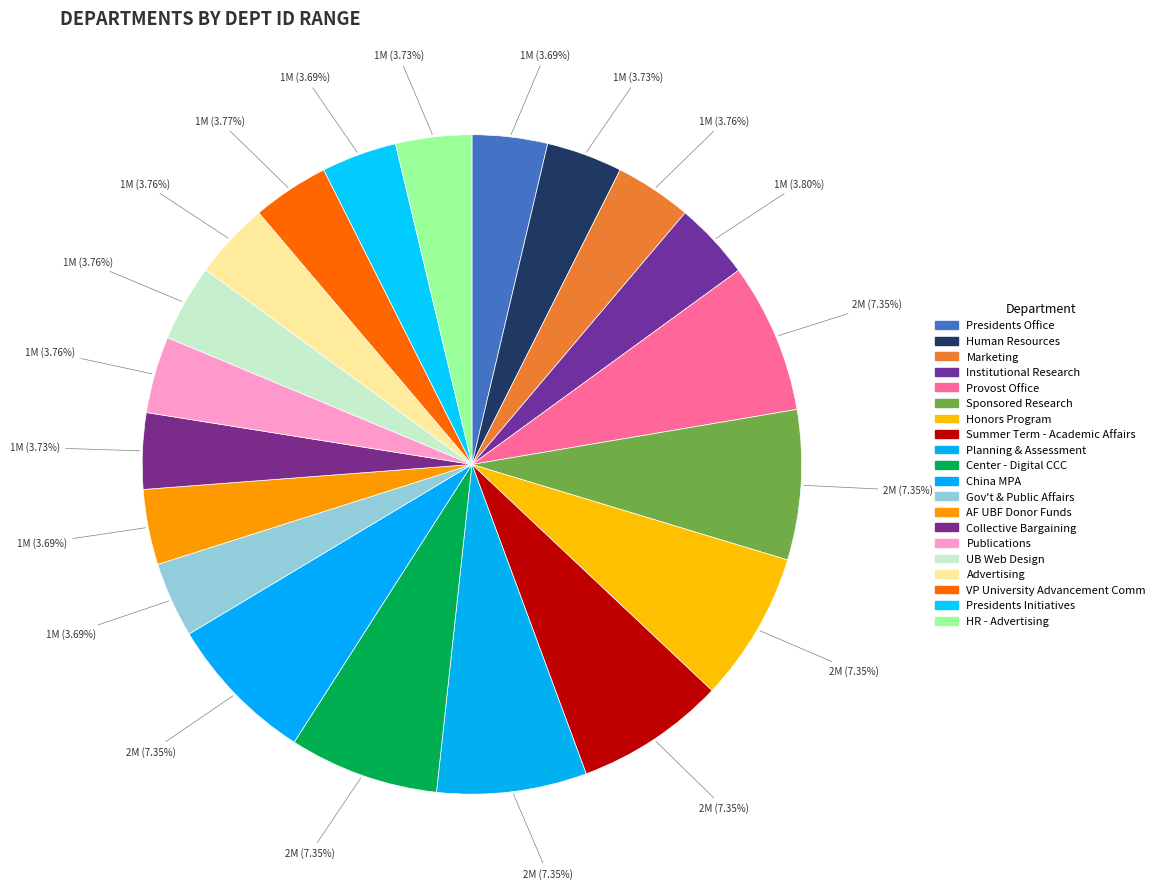

What percentage is the Planning & Assessment slice, to the nearest percent?

7%